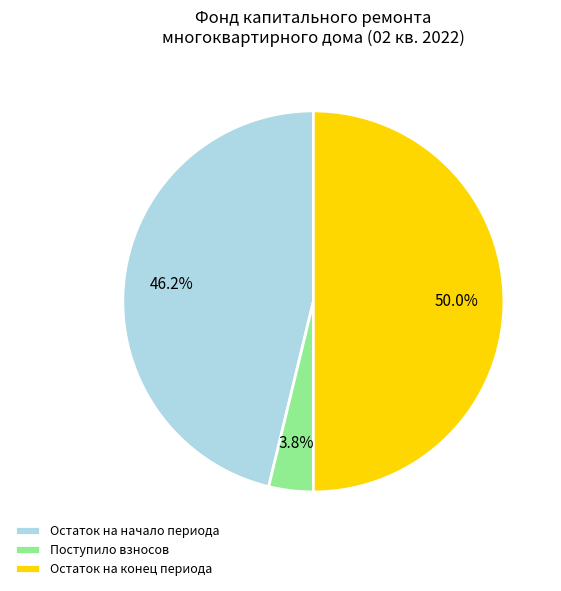

Count the number of slices in the pie.

3